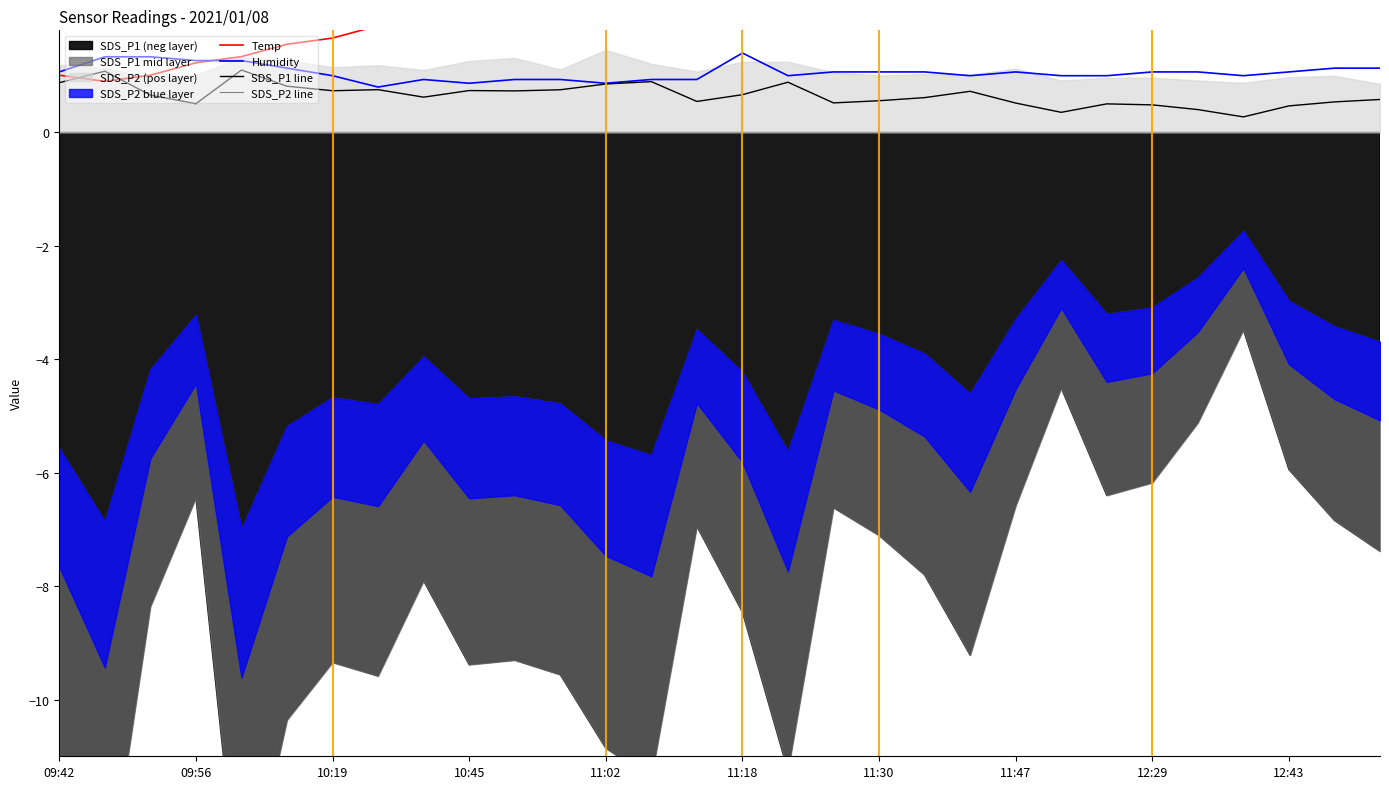

True or false: SDS_P2 line and Temp cross at least once.

False